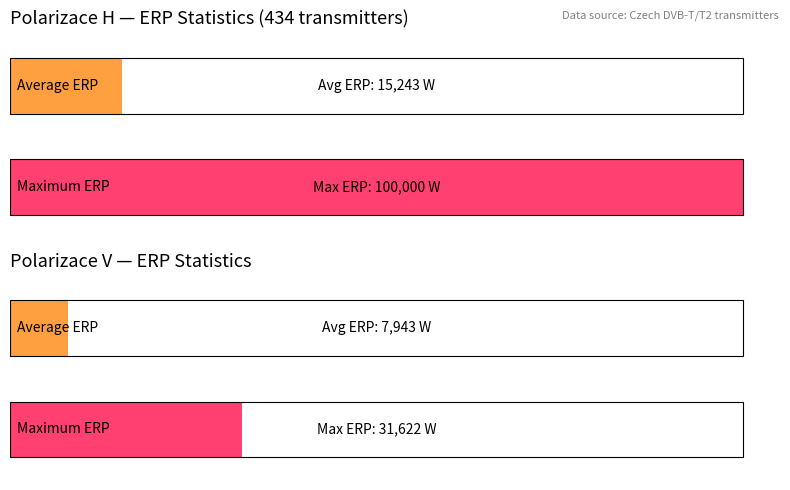

Which has a higher value, SLUKNOV or DECIN SOKOLI?

DECIN SOKOLI